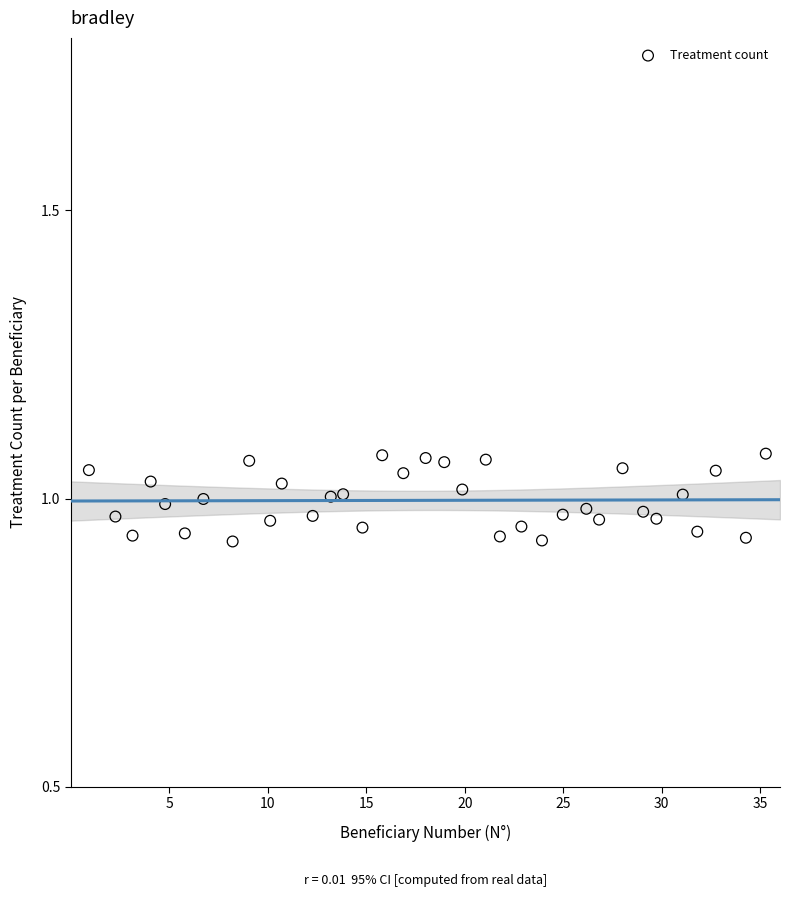

What is the range of X values (max minus min)?

34.4